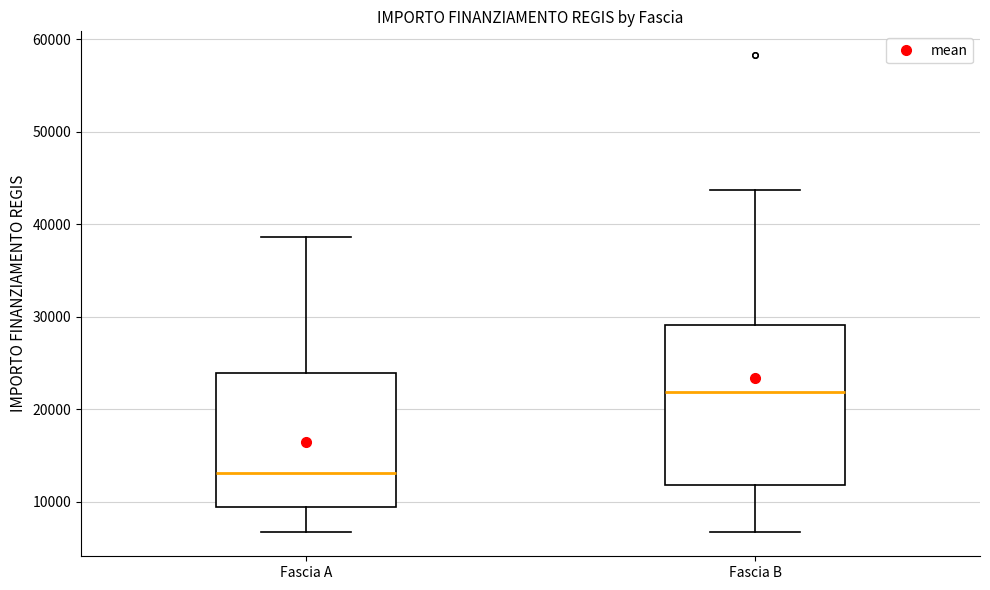

Which box has the lowest median line?

Fascia A